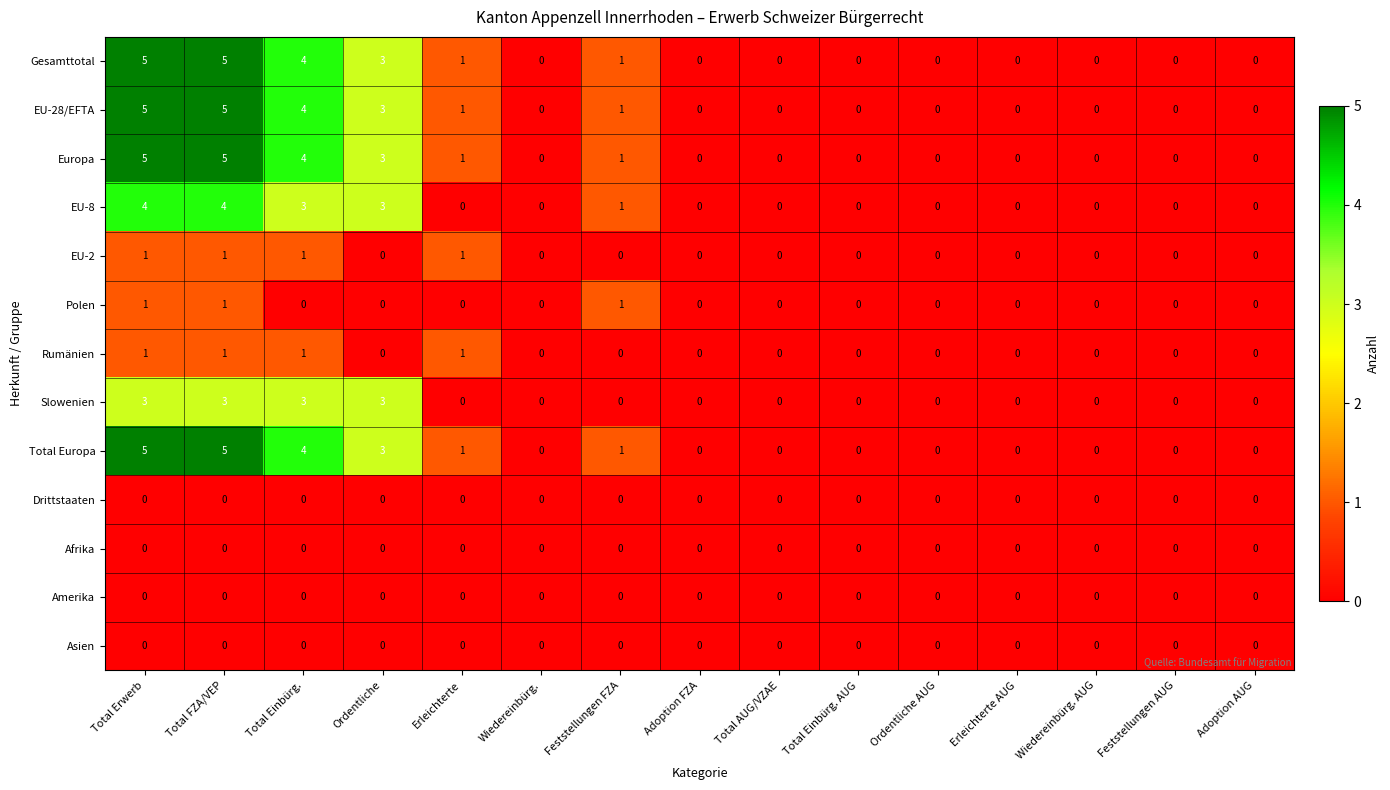

What is the difference between the second highest and second lowest values in the Europa series?

5